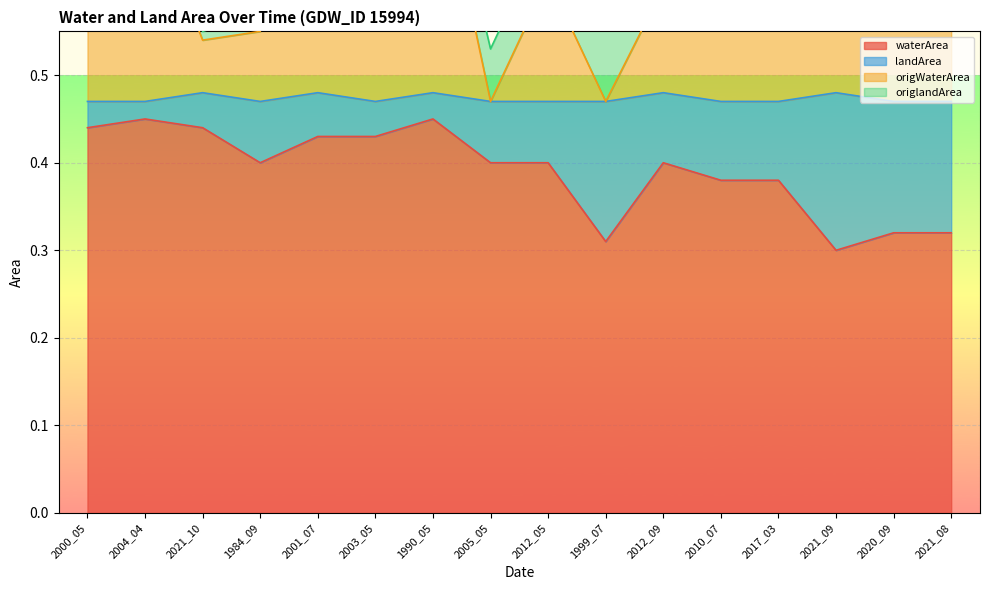

What is the value of the waterArea point at the 12th from the left?

0.4